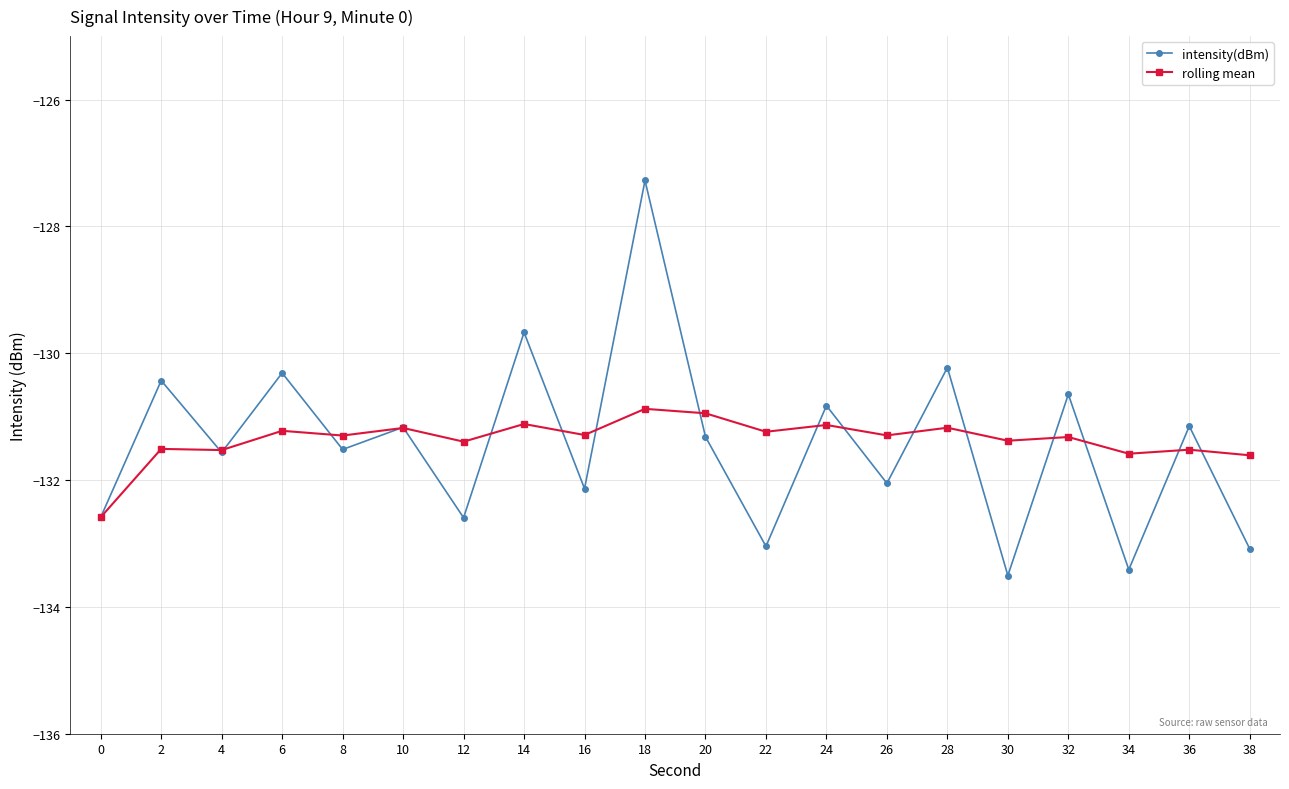

True or false: rolling mean has more than 1 interior local peaks.

True